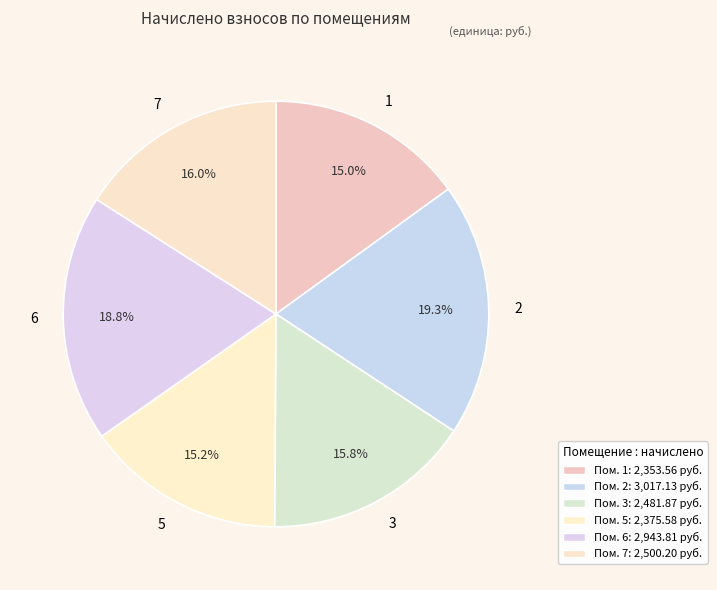

Combined, what portion of the pie is 3 and 2?

35.1%